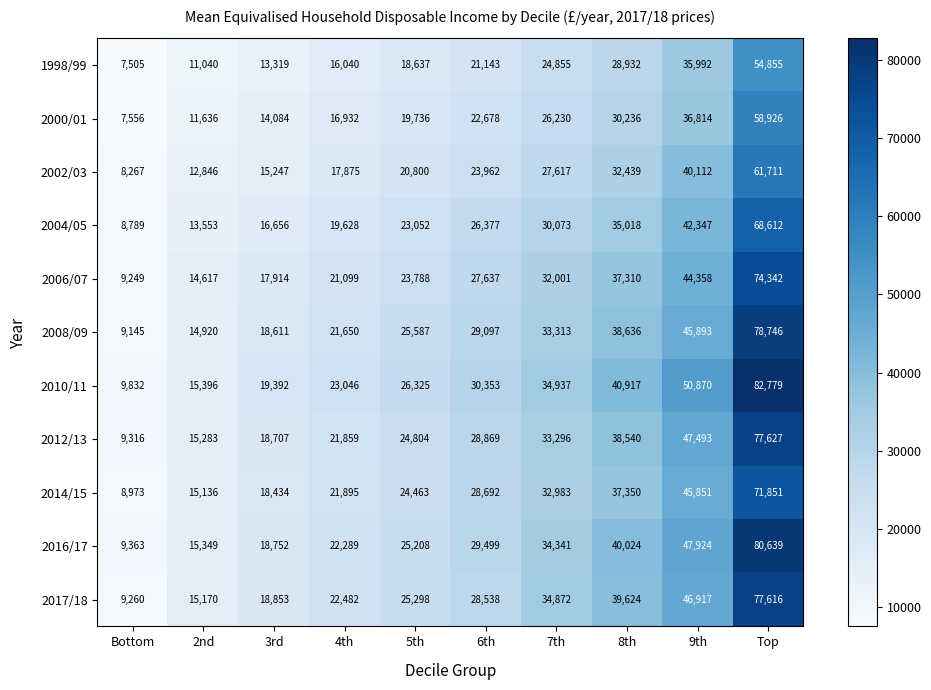

What is the difference between the highest and lowest values at Top?

27924